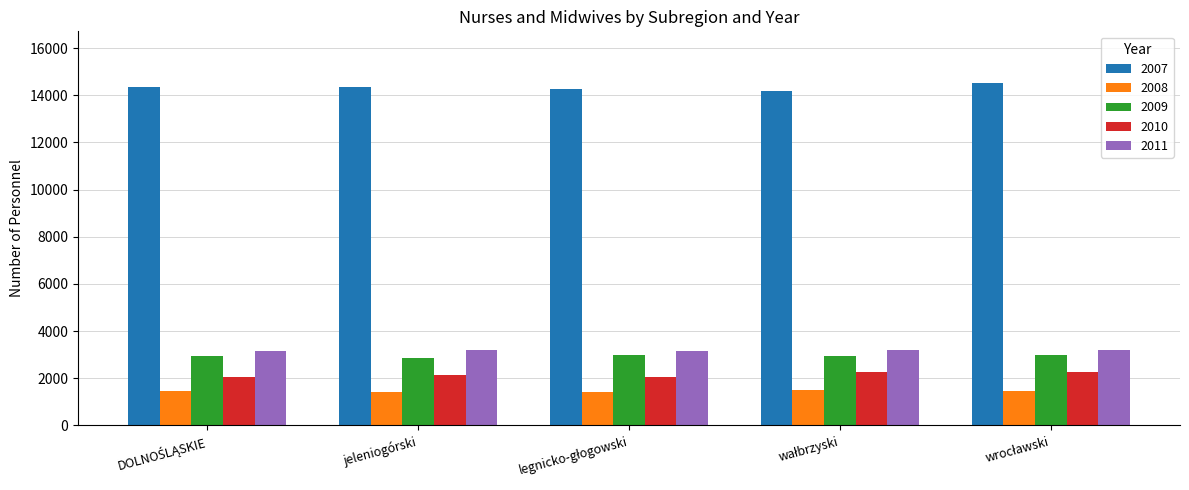

The 2009 series shows 4173 at jeleniogórski. True or false?

False